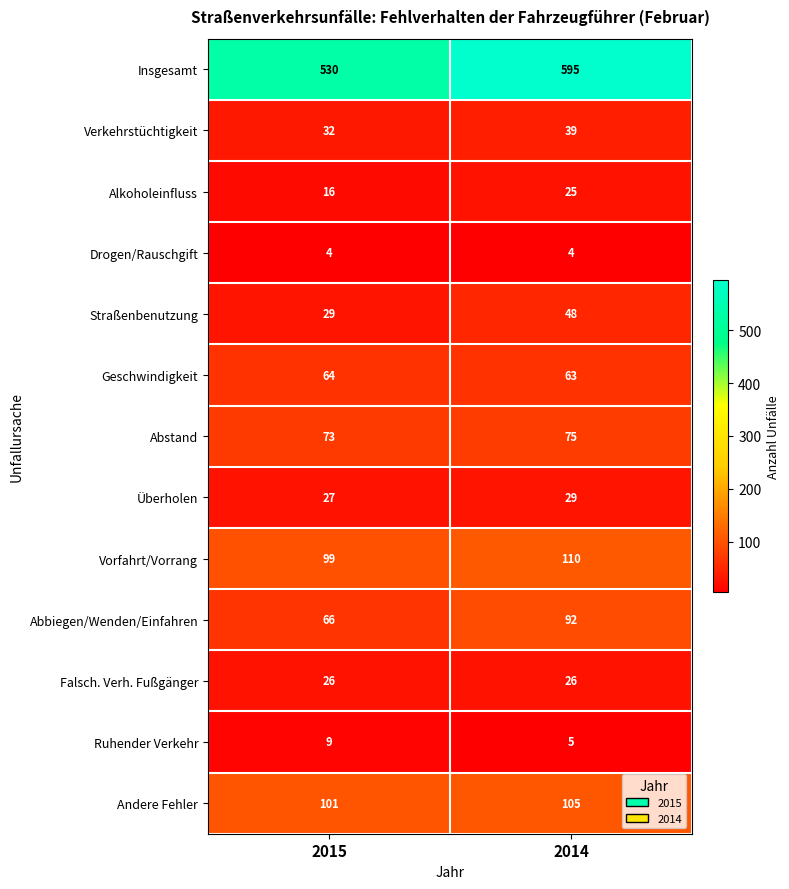

At which category is the sum across all series the highest?

2014